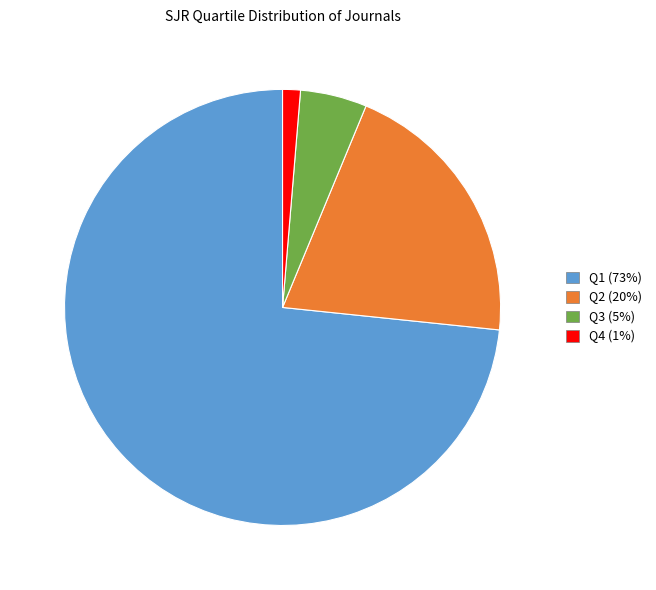

Do Q4 (1%) and Q1 (73%) together represent more than half of the pie?

Yes